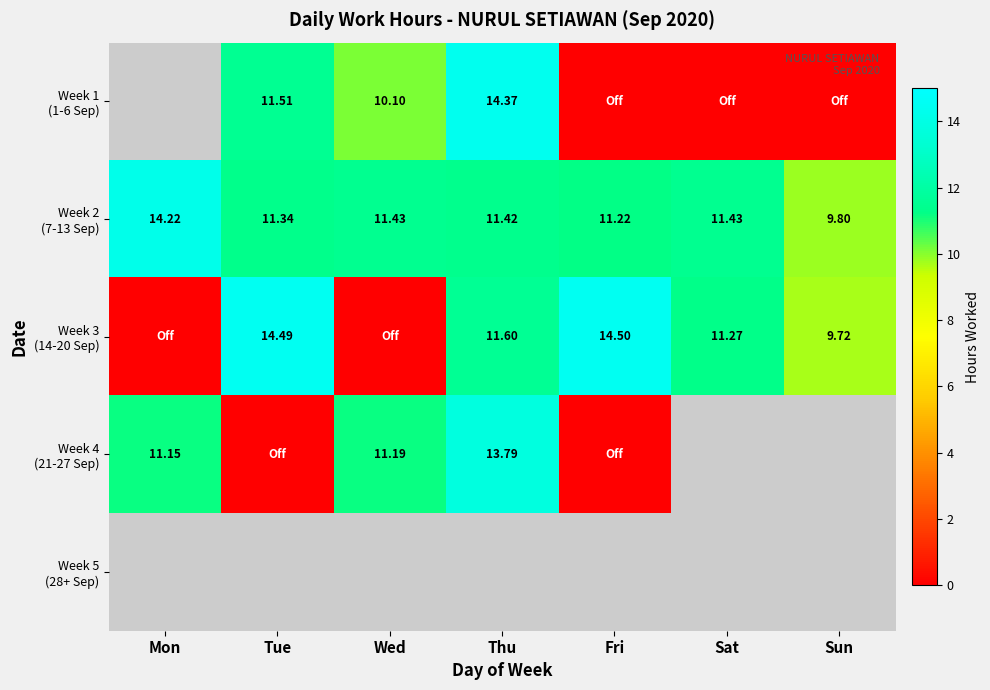

Where does the Week 1 (1-6 Sep) series first go above 0?

Tue